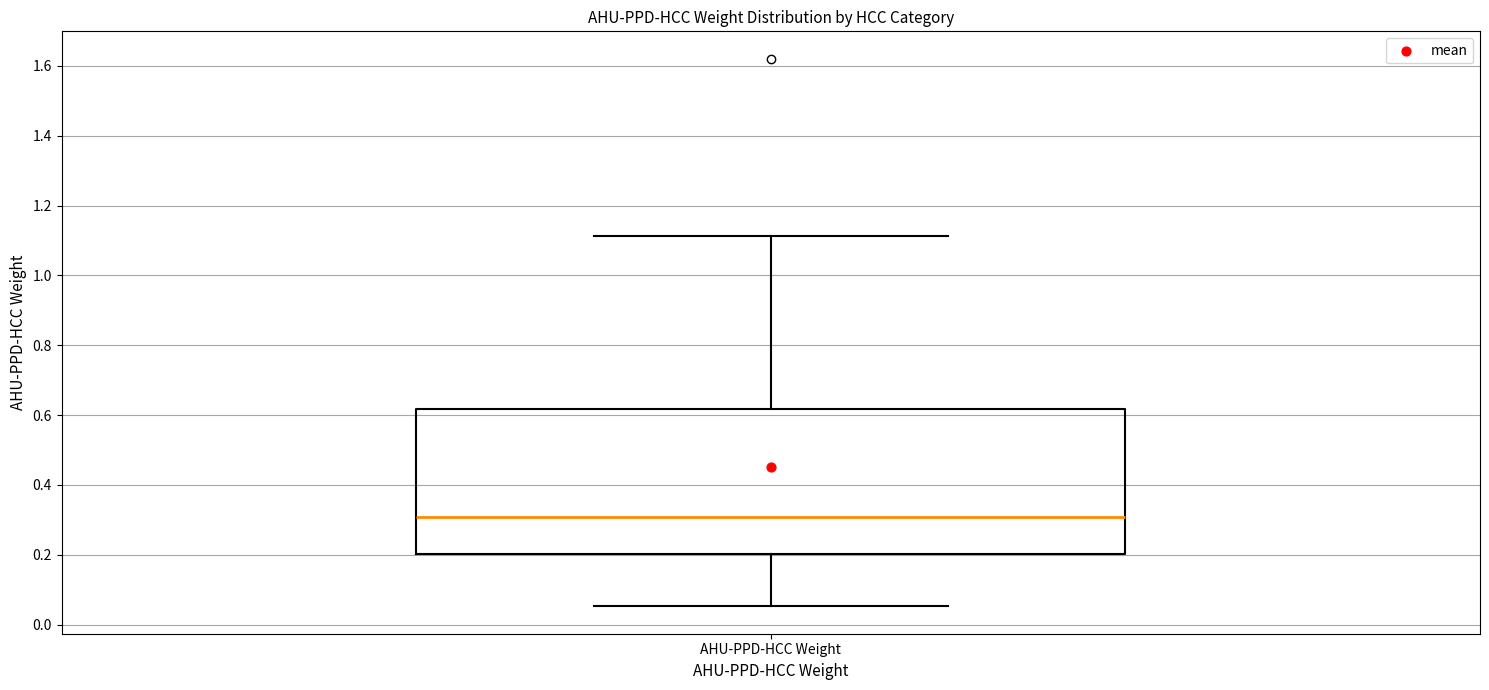

Read this box plot against the y-axis: the position of the median line, the range covered by the box, and the ends of both whiskers. The values are not printed on the chart, so give them approximately, as read against the axis.

median 0.30, box 0.20 to 0.62, whiskers 0.06 to 1.12